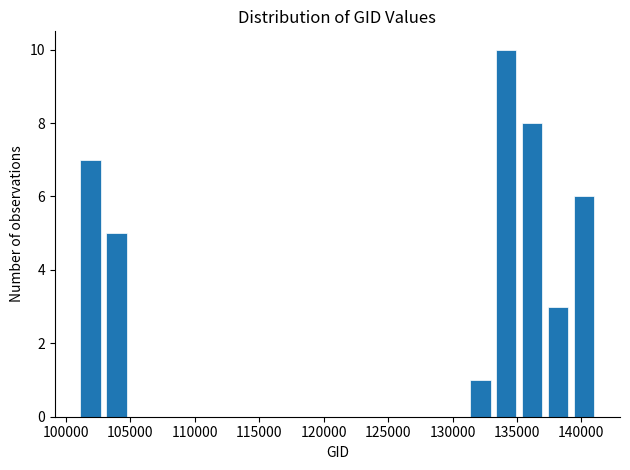

What is the height of the bar covering 133000 to 135000 on the x-axis? Neither the bar edges nor the heights are printed on the chart, so give them approximately, as read against the axes.

10